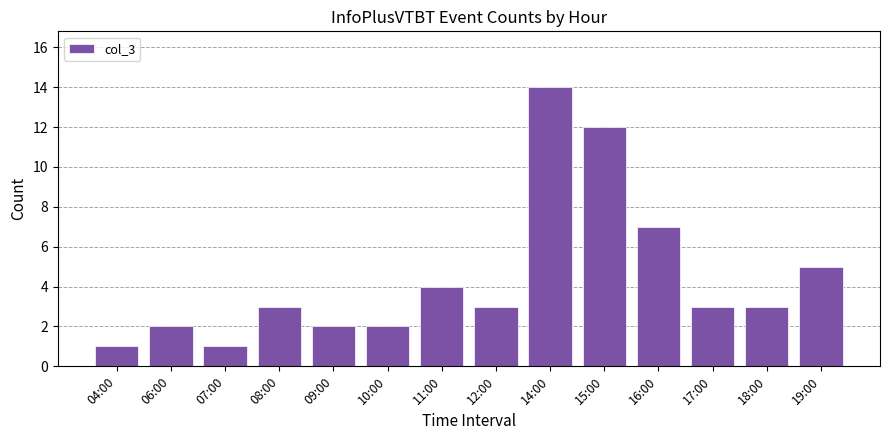

What is the ratio of the value at 11:00 to the value at 18:00?

1.3